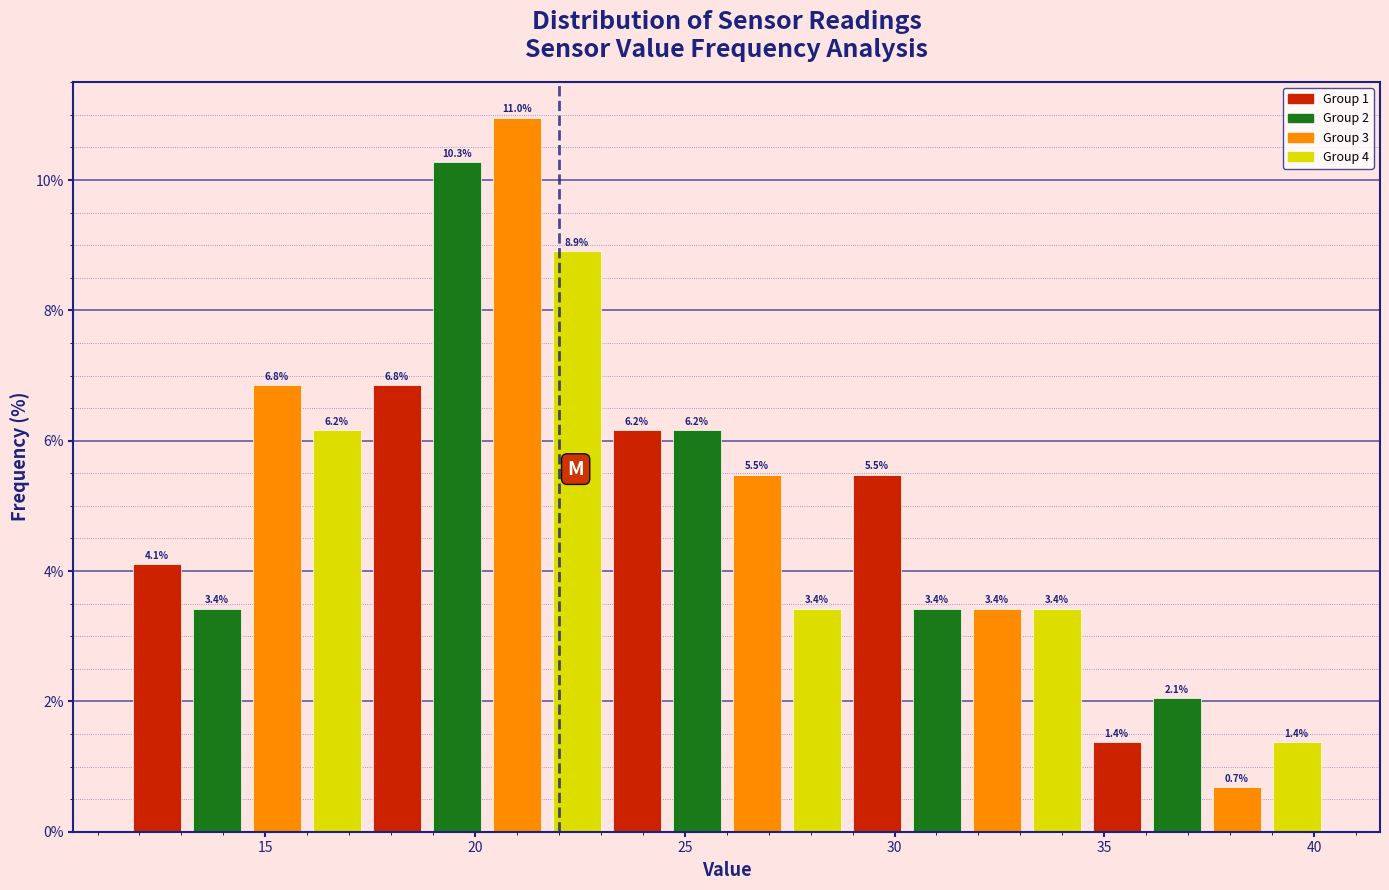

Read against the x-axis, roughly where is the centre of the tallest bar?

21.0